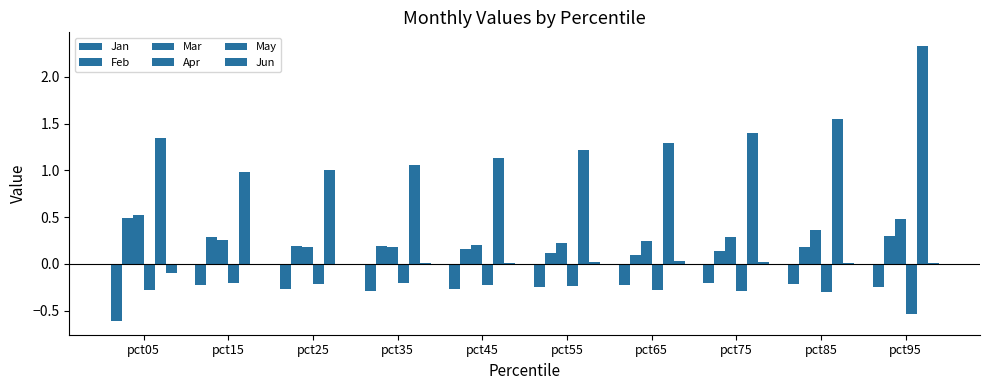

What is the average value of the Jan series?

-0.3